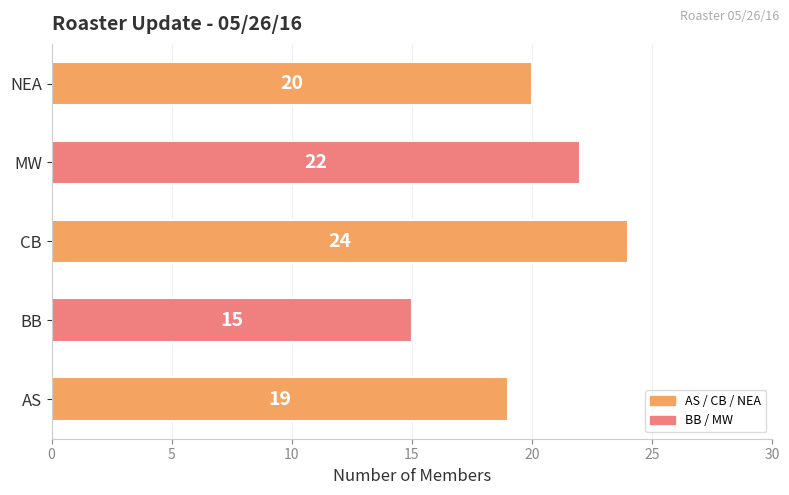

Which label corresponds to the largest value in the chart?

CB